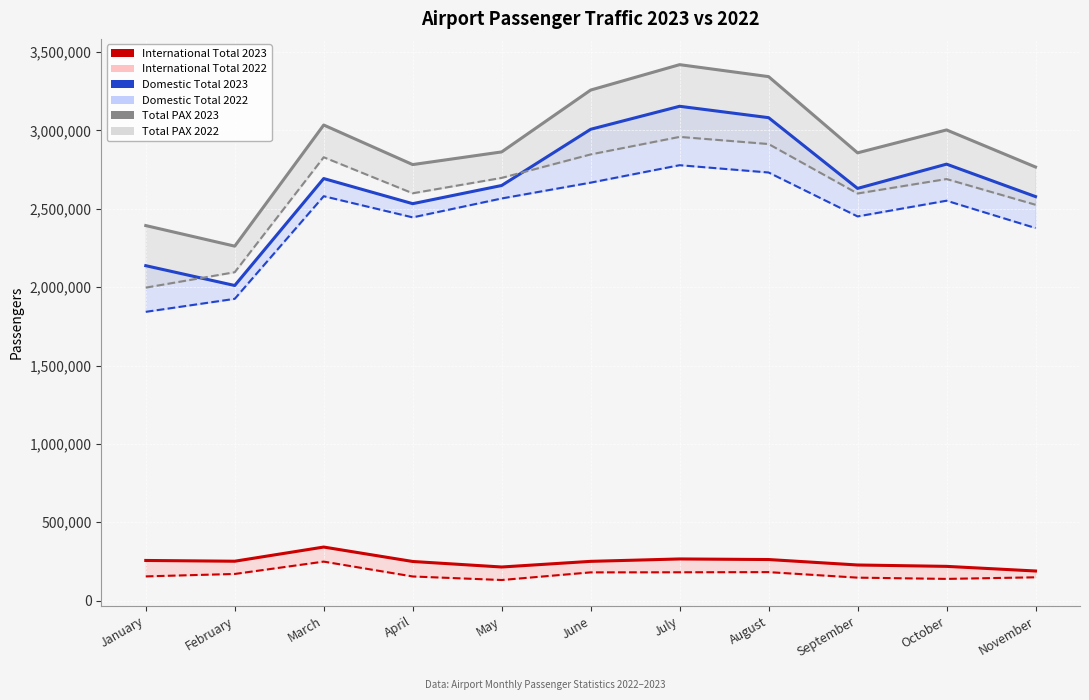

What is the minimum value for Total PAX 2022?

1996822